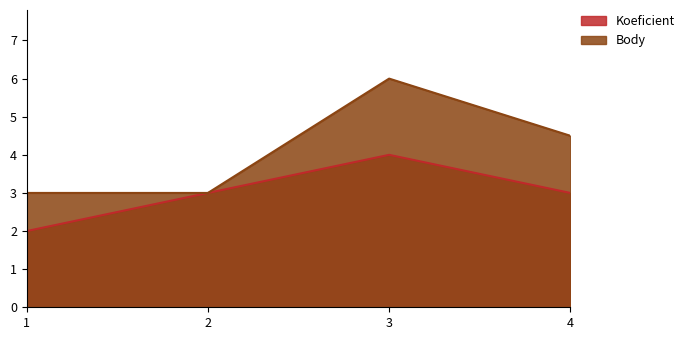

True or false: Body and Koeficient intersect in this chart.

False